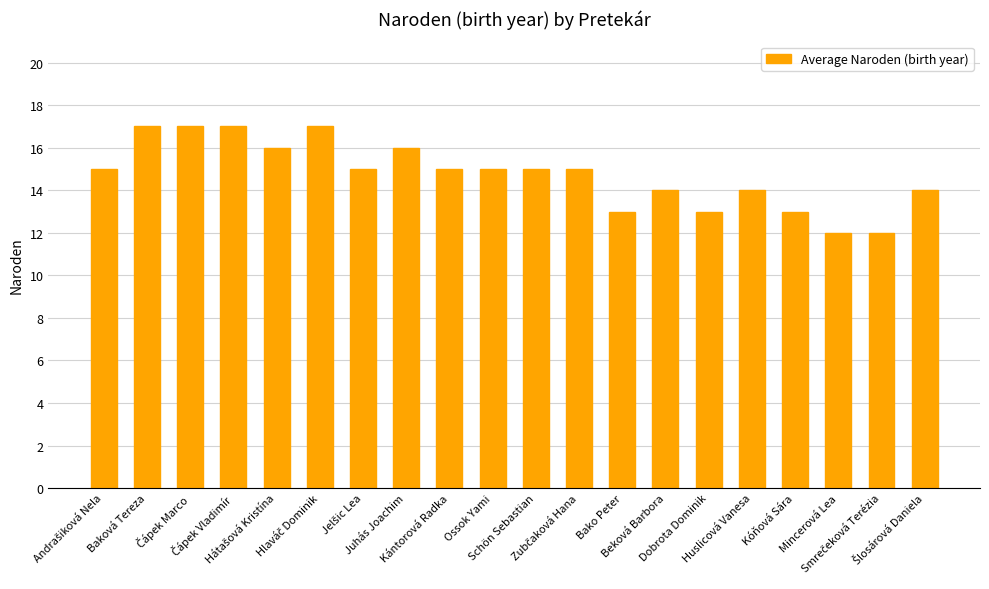

What is the difference between the maximum and second lowest values?

5